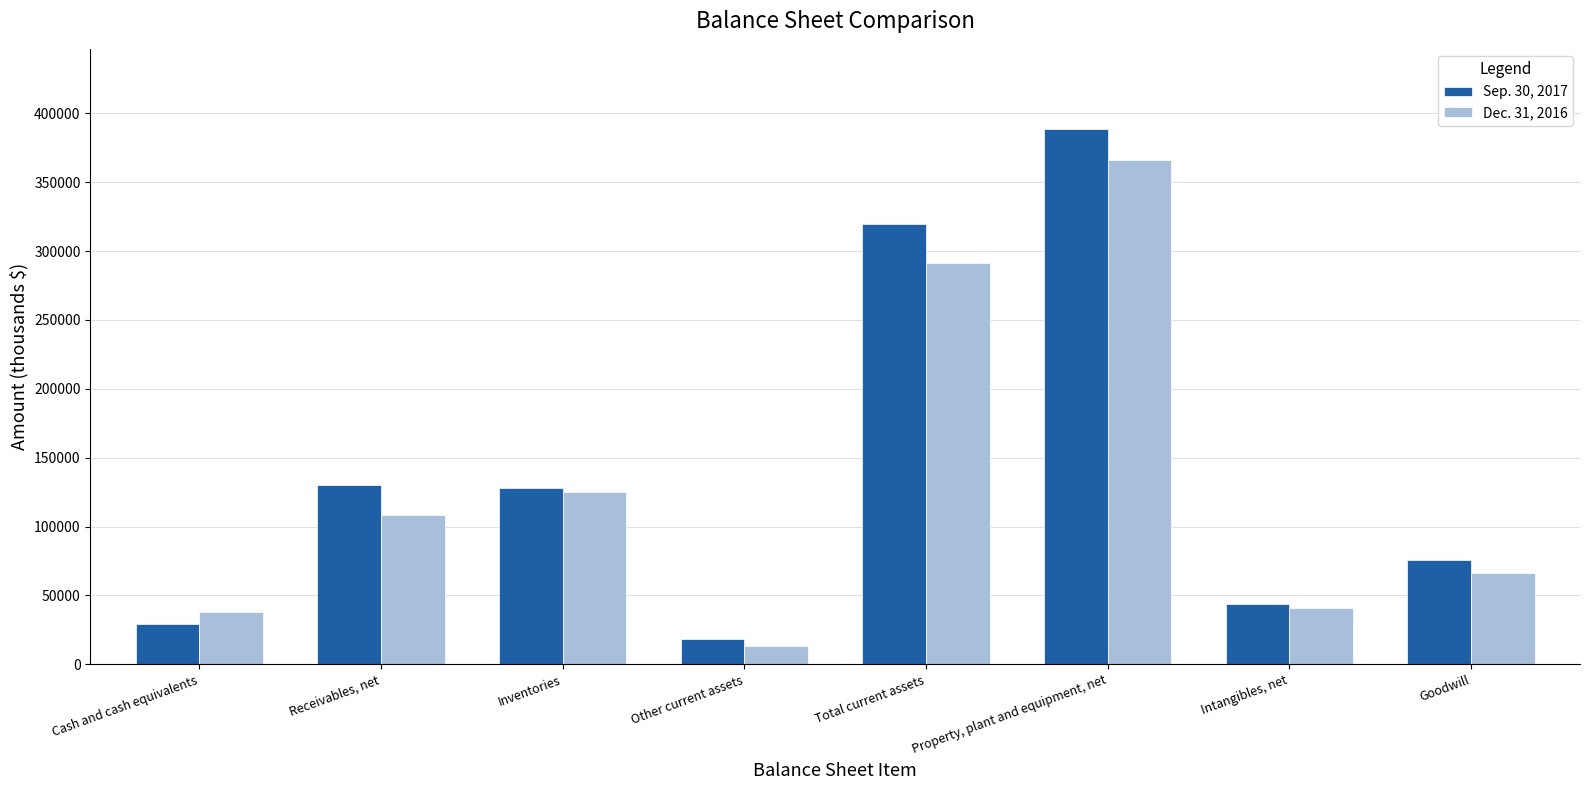

List the series in order of their peak value, lowest first.

Dec. 31, 2016, Sep. 30, 2017